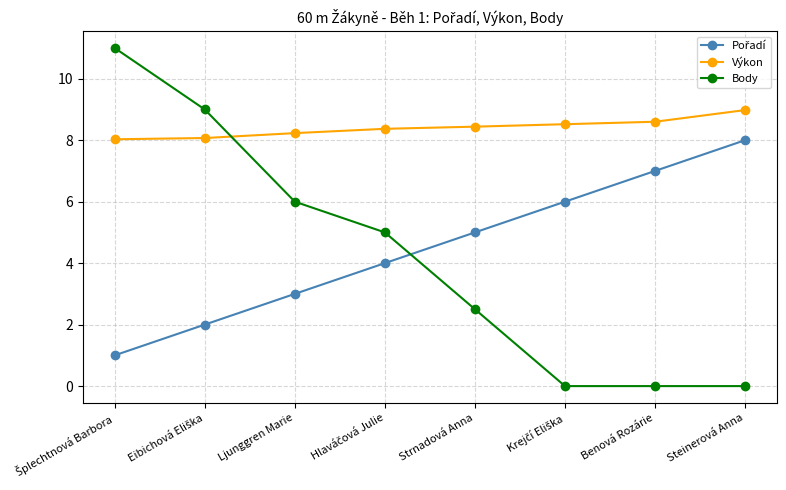

What is the total value across all series at Ljunggren Marie?

17.2